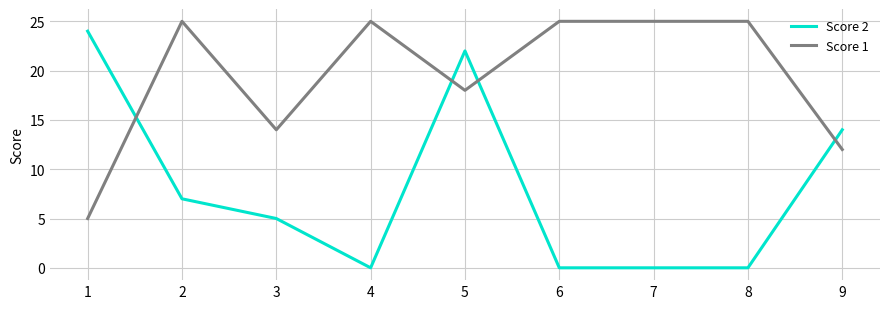

At which category is the sum across all series the highest?

5